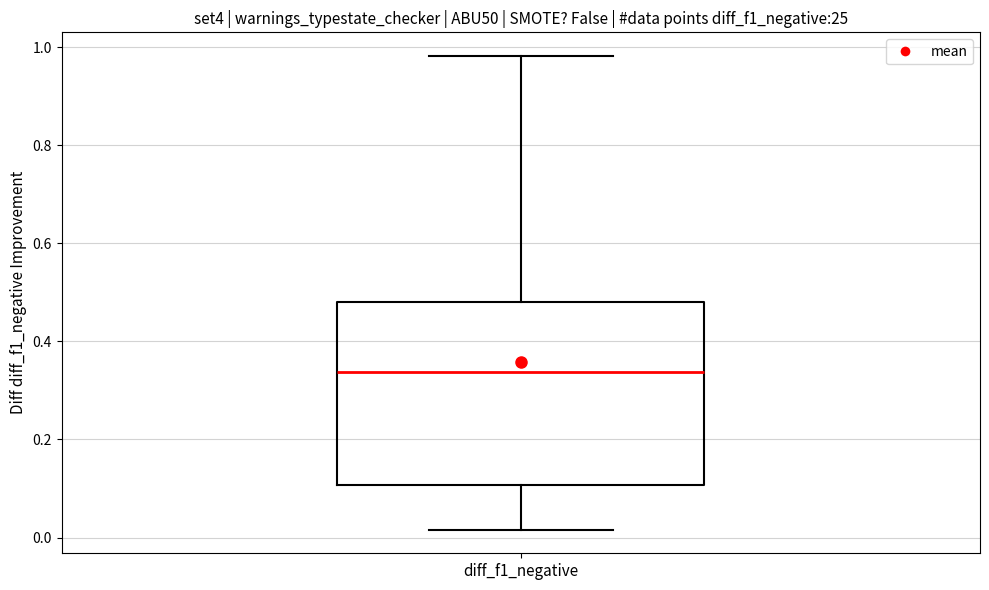

Transcribe this box plot: give where the median line is, the range the box spans, and where the two whiskers end, as read against the y-axis. The values are not printed on the chart, so give them approximately, as read against the axis.

median 0.34, box 0.10 to 0.48, whiskers 0.02 to 0.98